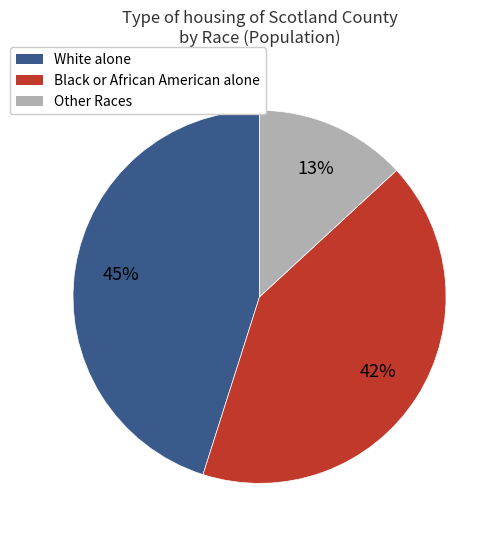

Is there any slice that represents more than half of the pie?

No